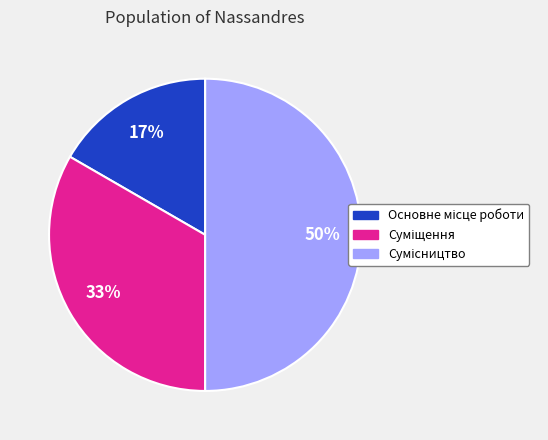

To the nearest percent, what is the difference between the largest and smallest slice percentages?

33%